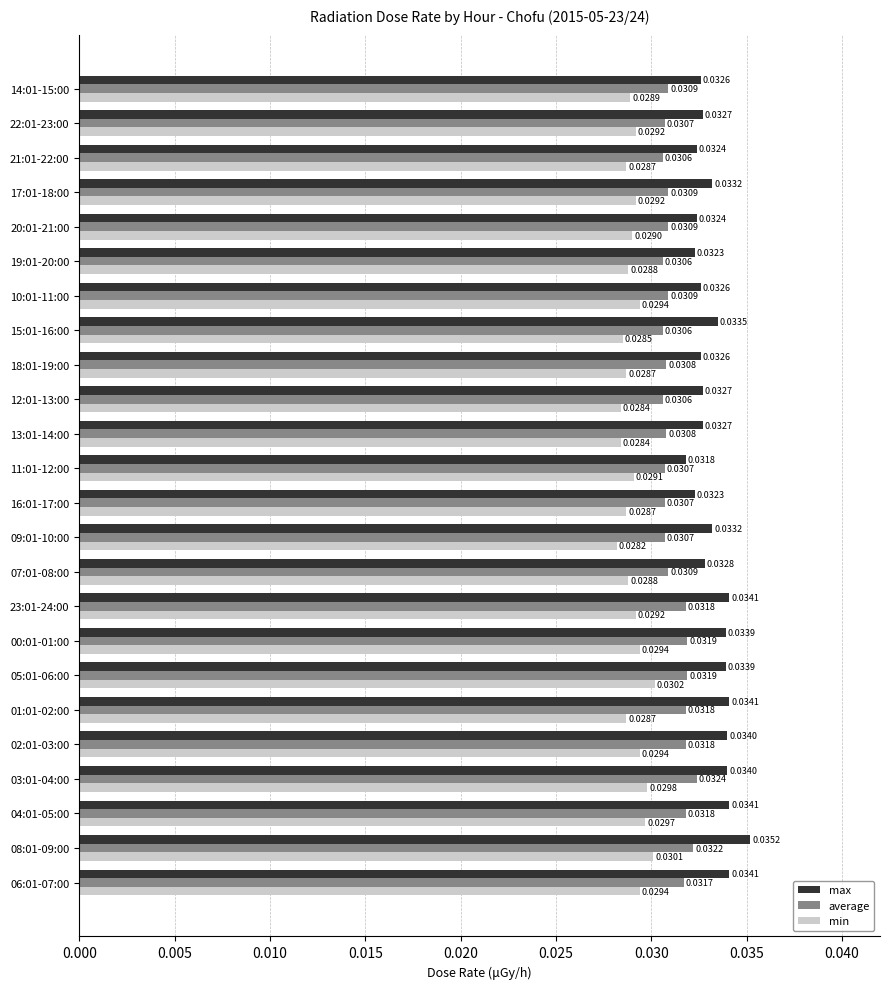

List the series in order of their overall mean, highest first.

max, average, min